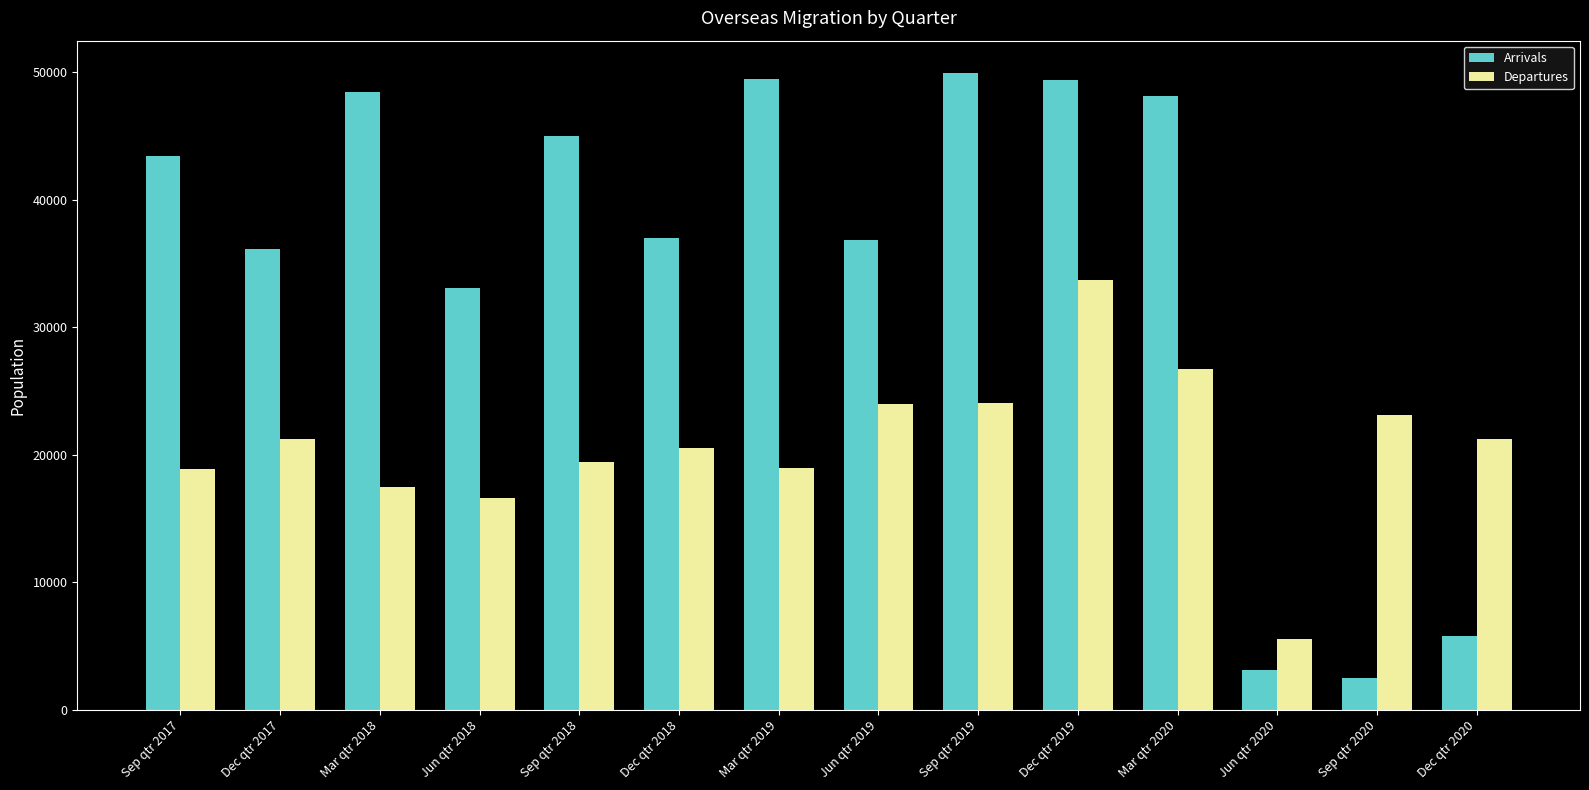

What is the label of the 4th bar from the right?

Mar qtr 2020